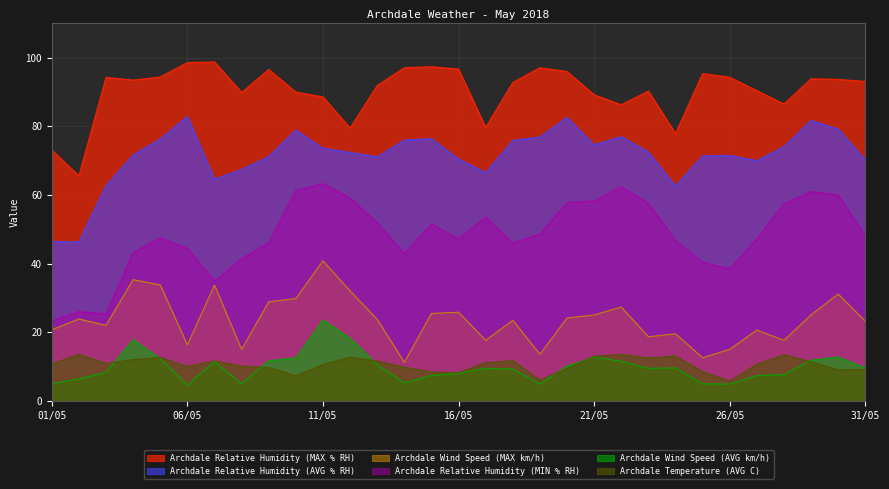

Is the value of Archdale Relative Humidity (MIN % RH) at 20/05 greater than the value of Archdale Relative Humidity (MAX % RH) at 24/05?

No